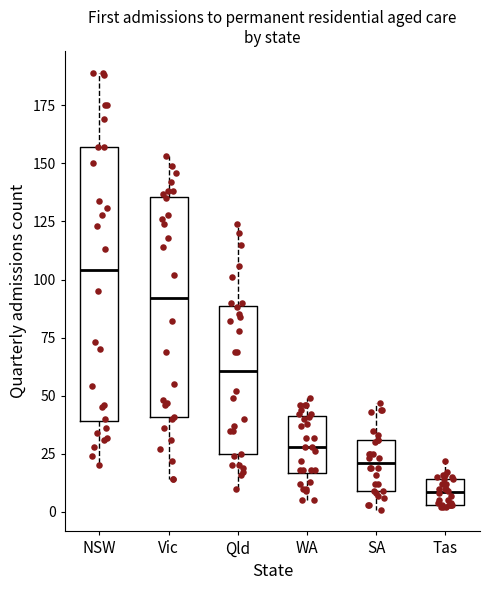

Reading left to right, read every box against the y-axis: the position of its median line, the range the box covers, and the ends of its whiskers. The values are not printed on the chart, so give them approximately, as read against the axis.

NSW: median 105, box 40 to 155, whiskers 20 to 190
Vic: median 90, box 40 to 135, whiskers 15 to 155
Qld: median 60, box 25 to 90, whiskers 10 to 125
WA: median 30, box 15 to 40, whiskers 5 to 50
SA: median 20, box 10 to 30, whiskers 0 to 45
Tas: median 10, box 5 to 15, whiskers 0 to 20